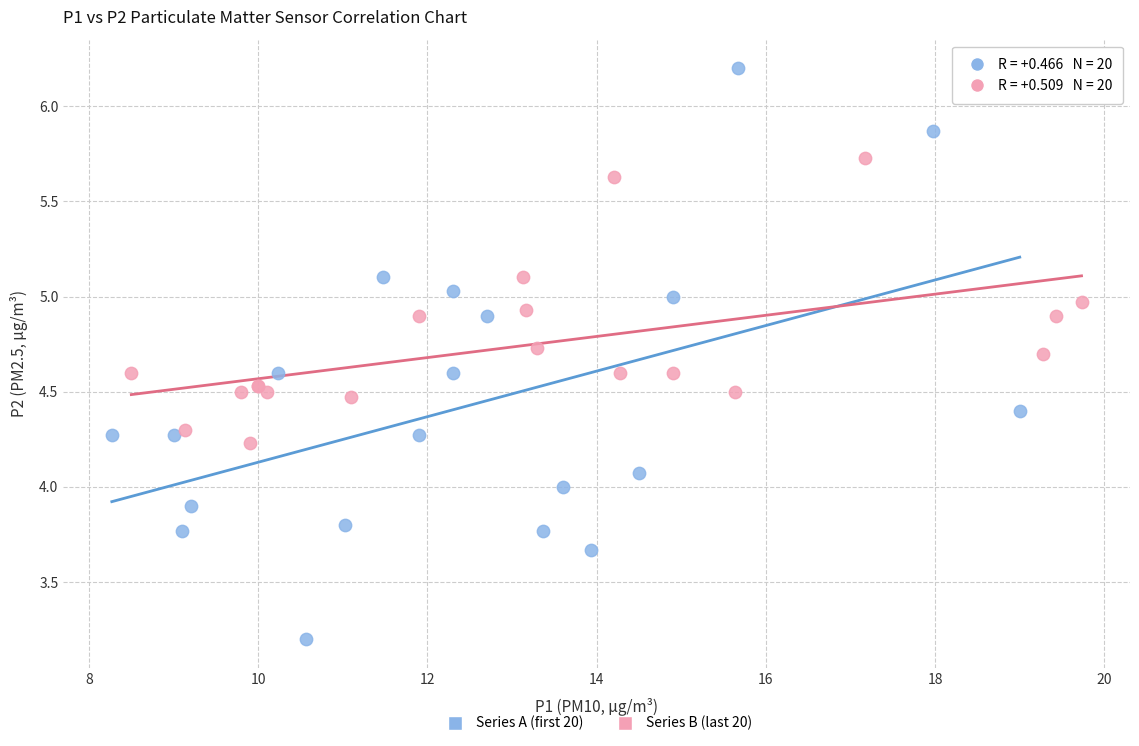

Which series contains the lowest Y value?

Series A (first 20)